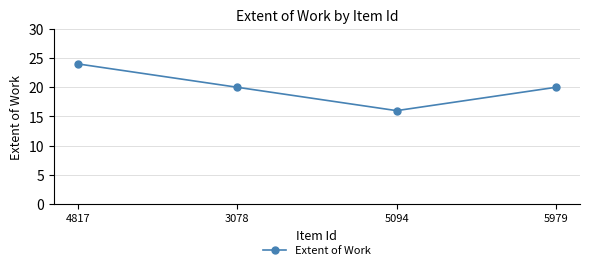

What is the sum of all values?

80